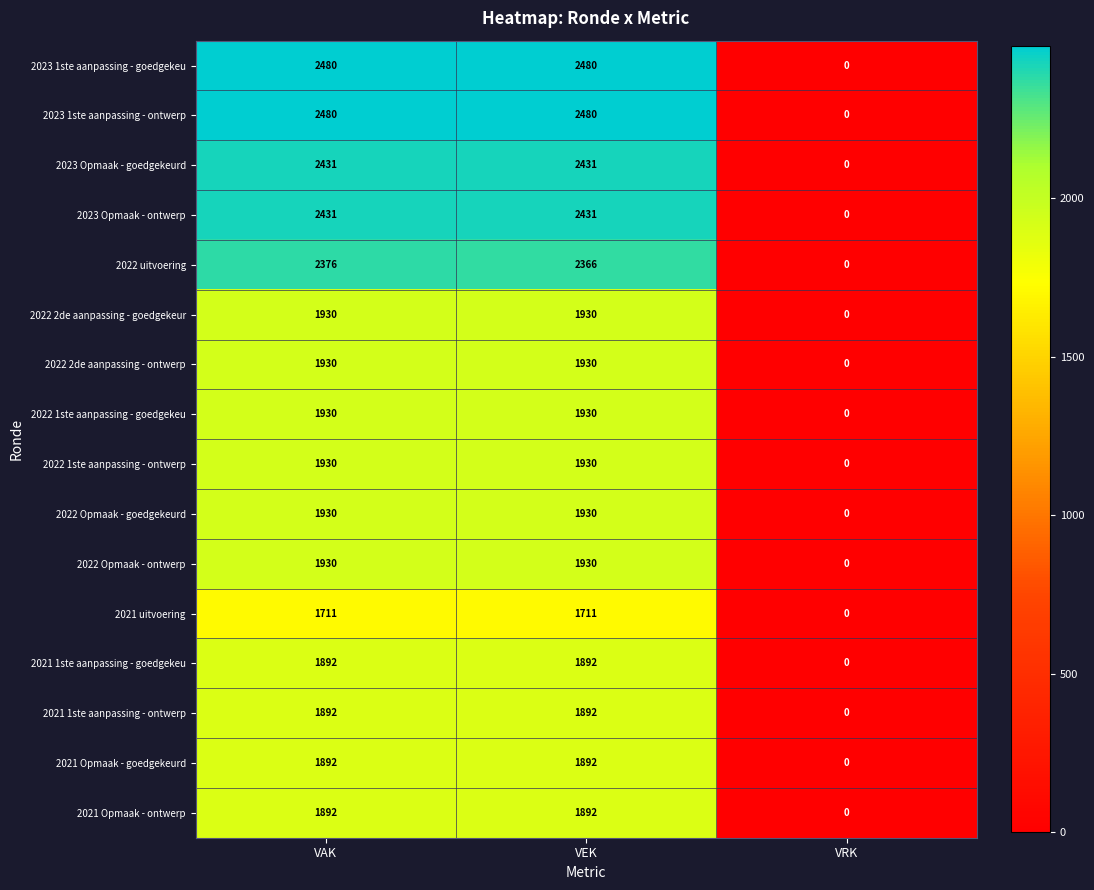

How many 2021 Opmaak - goedgekeurd values are between 0 and 1892?

3